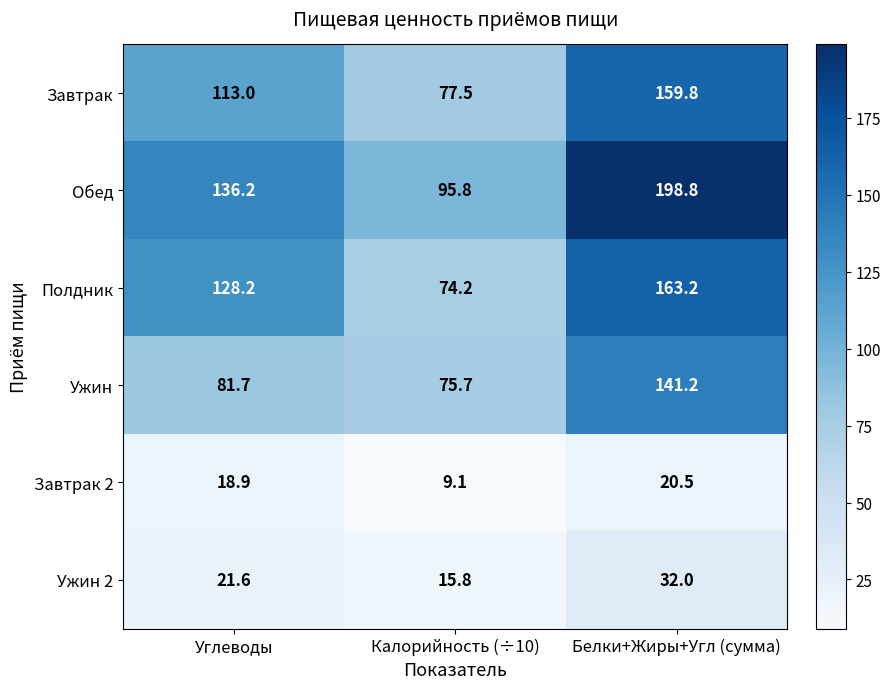

Which series changed the most between Углеводы and Белки+Жиры+Угл (сумма)?

Обед